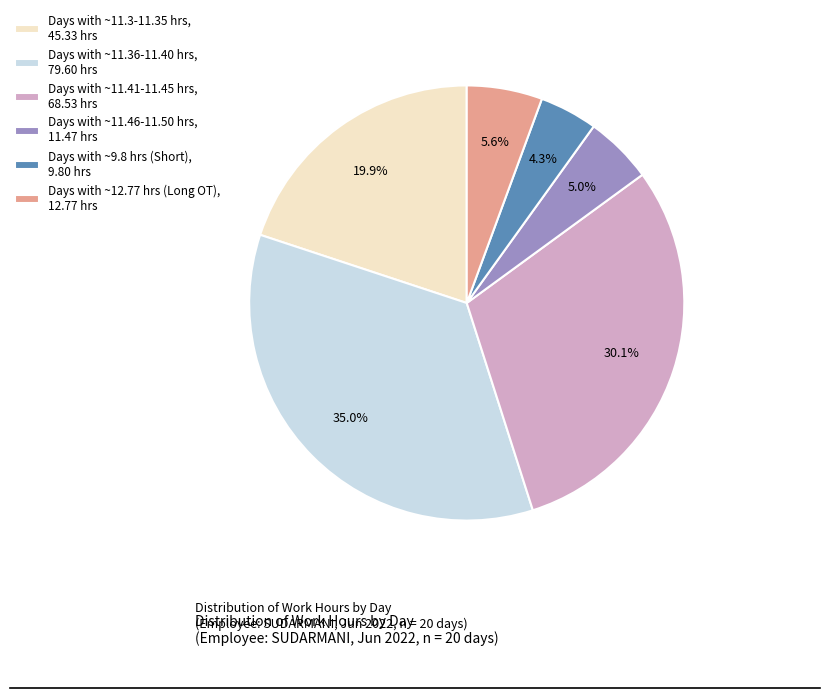

Which category has the smallest portion of the pie?

Days with ~9.8 hrs (Short), 9.80 hrs